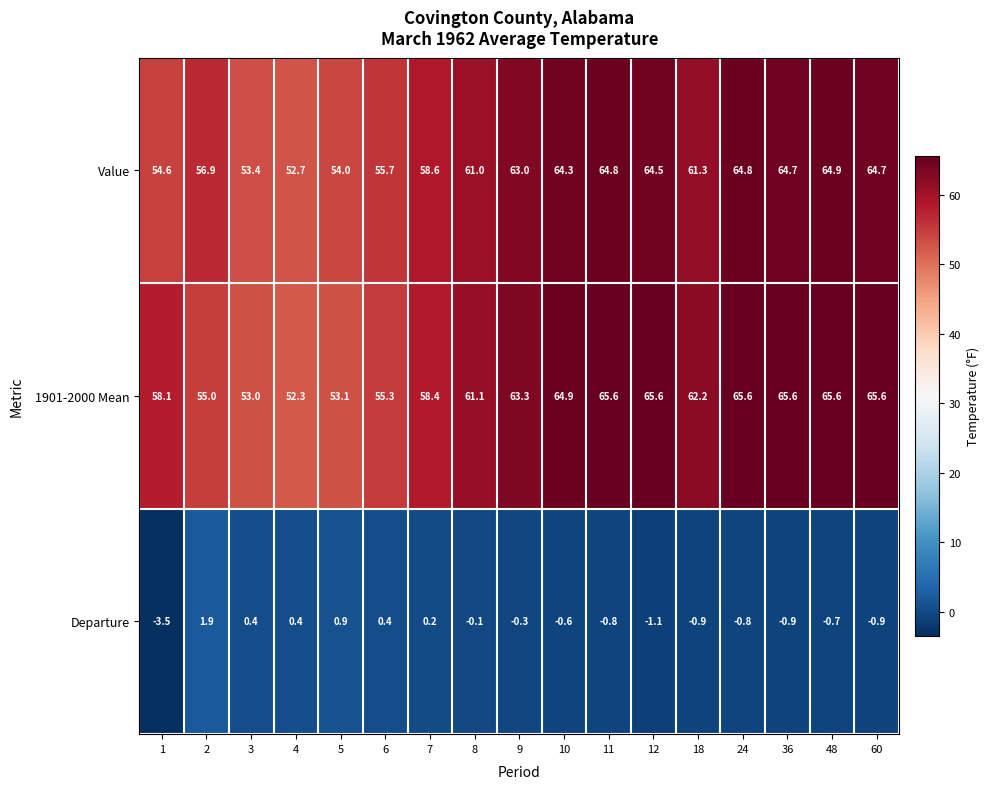

Which series has the widest spread of values?

1901-2000 Mean